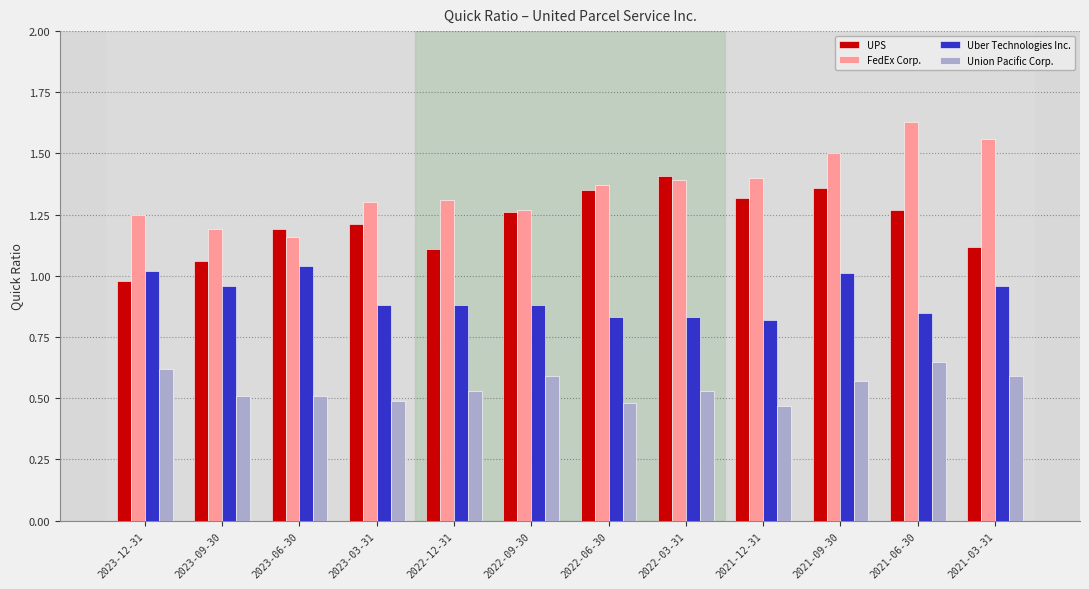

What is the difference between the maximum and minimum values in the UPS series?

0.4